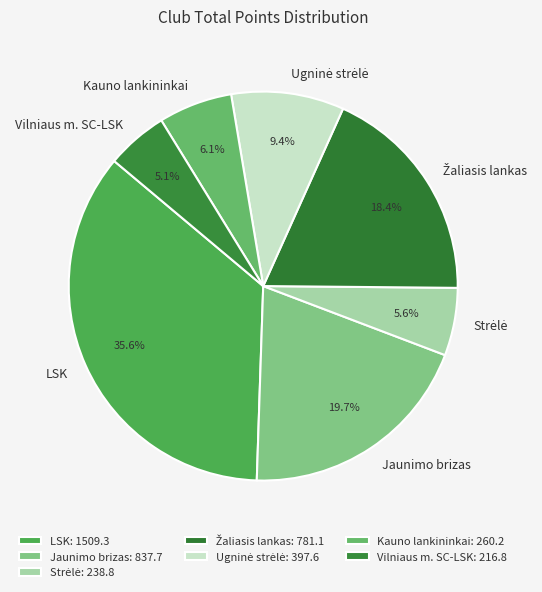

How much of the chart is everything except LSK?

64.4%